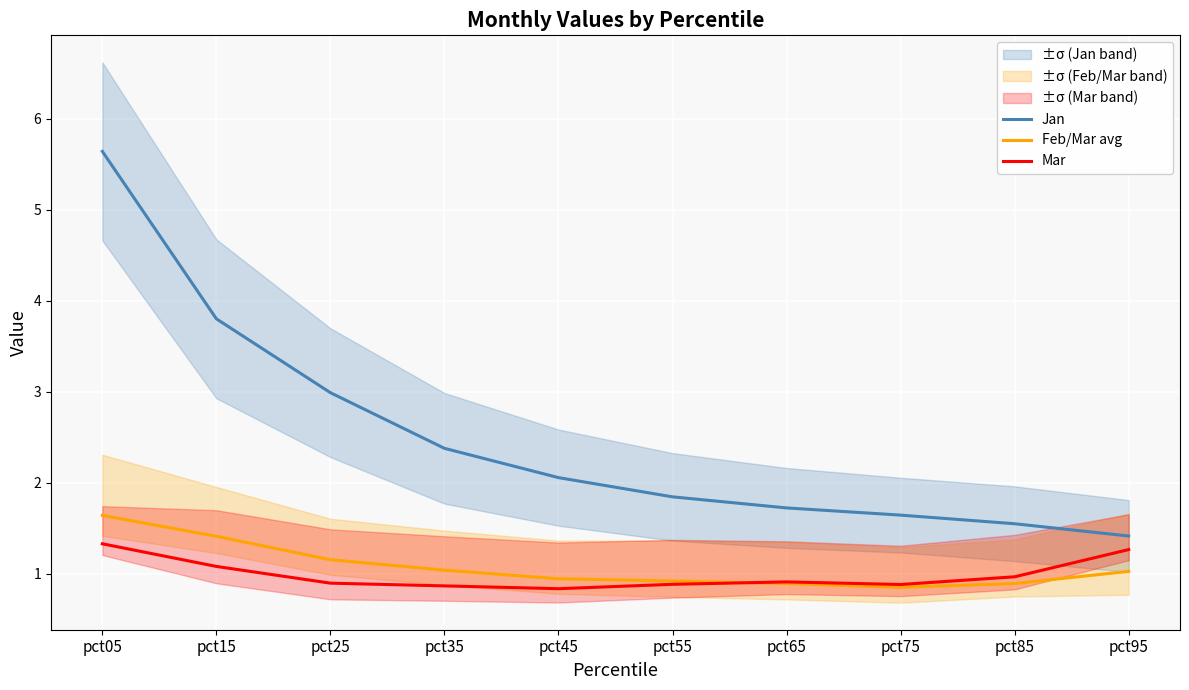

Is it true that Mar equals 1.5 at pct15?

False